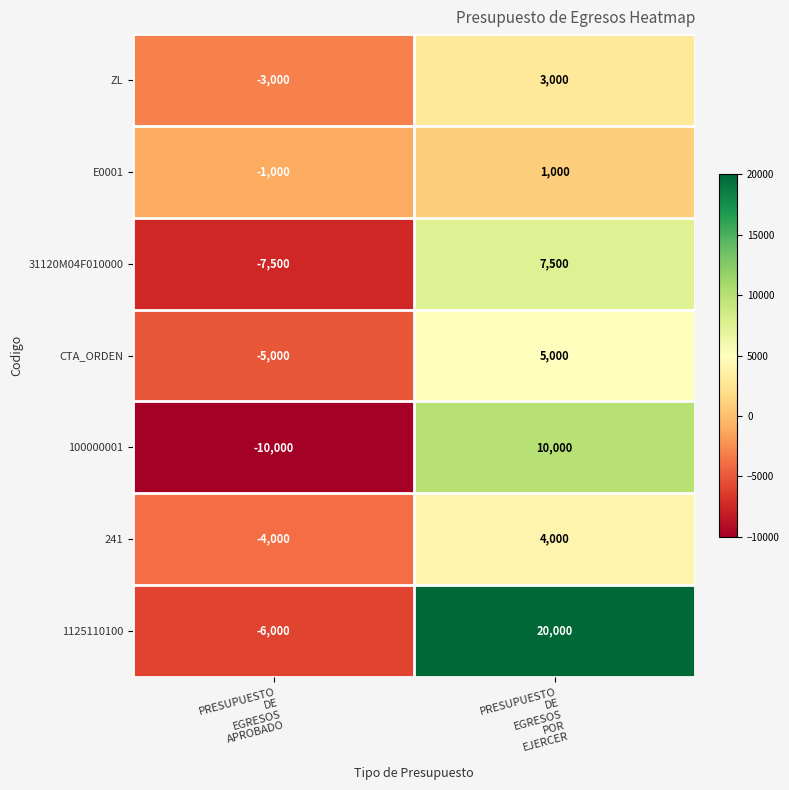

What is the smallest value displayed?

-10000